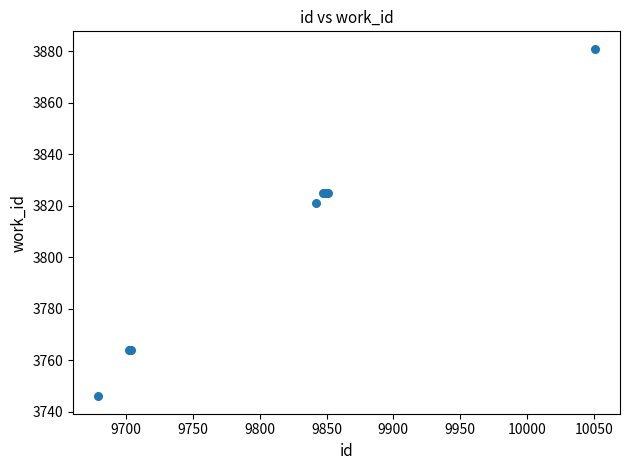

What Y value in the scatter plot is closest to 3813?

3821